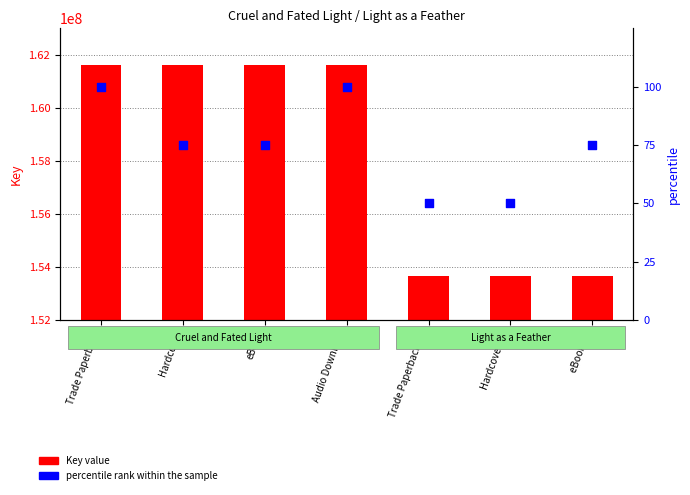

Which series has the largest Y range (max minus min)?

Key value